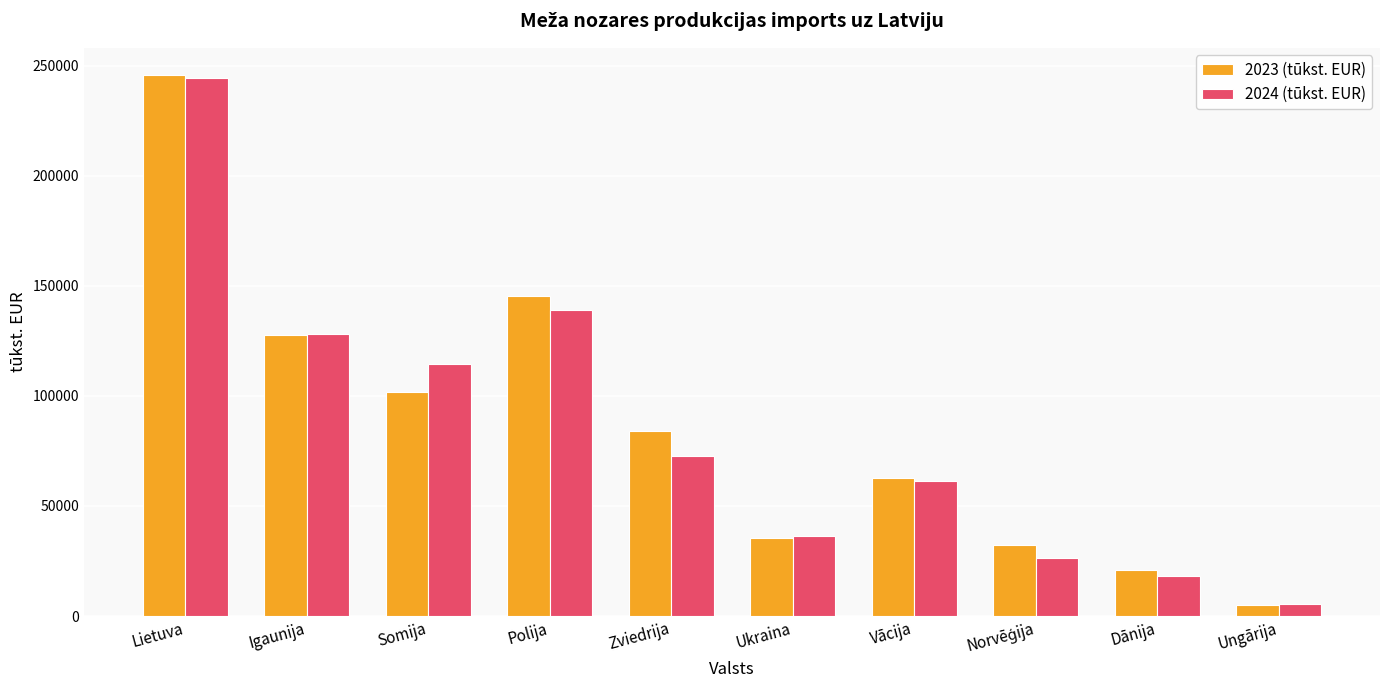

How many categories are shown in the chart?

10